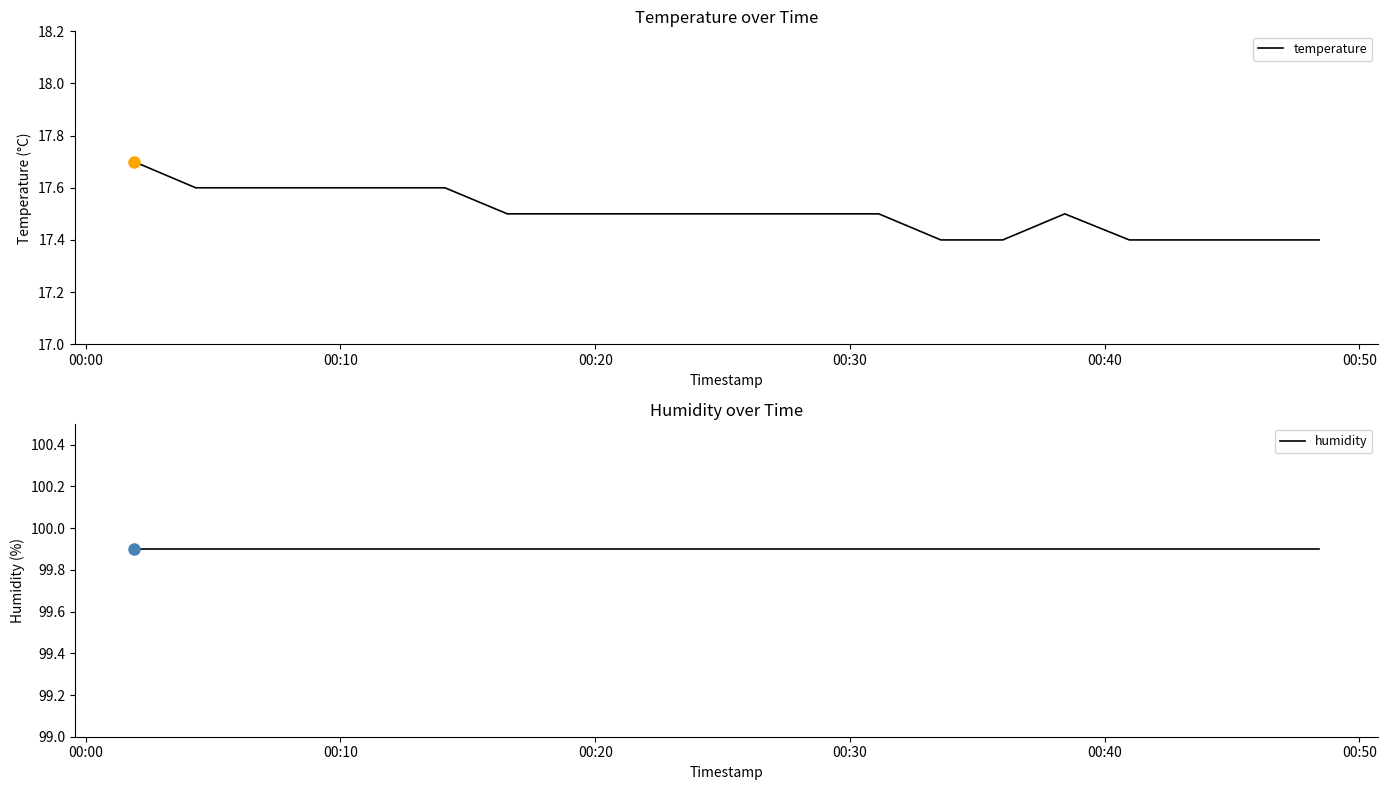

True or false: humidity and temperature cross at least once.

False